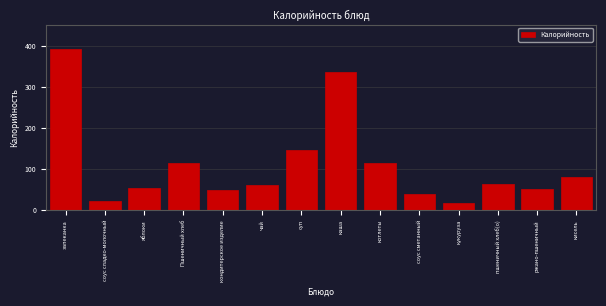

True or false: the data shows 27.7 at чай.

False